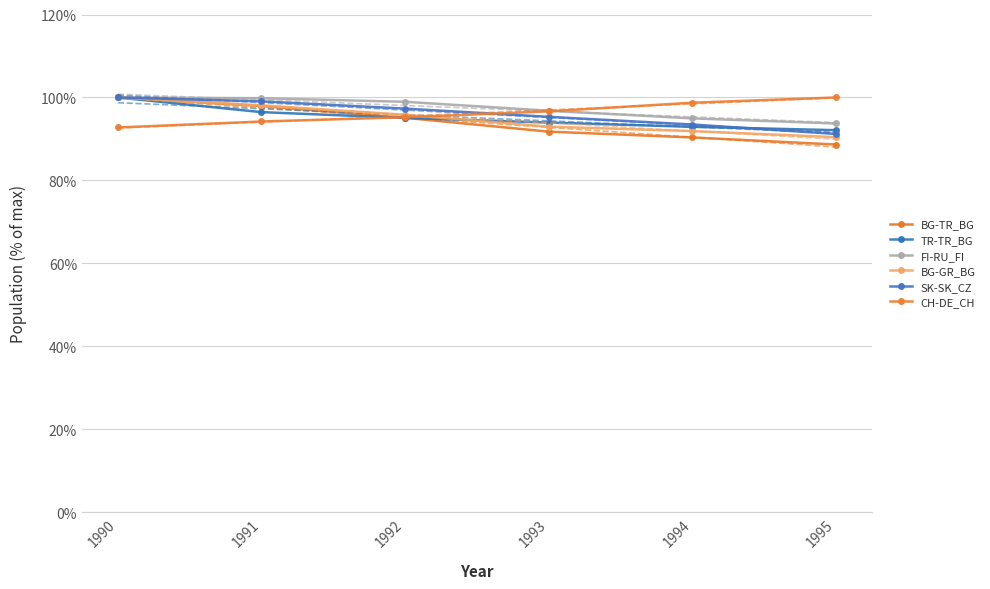

What is the sum of all BG-TR_BG values?

563.9